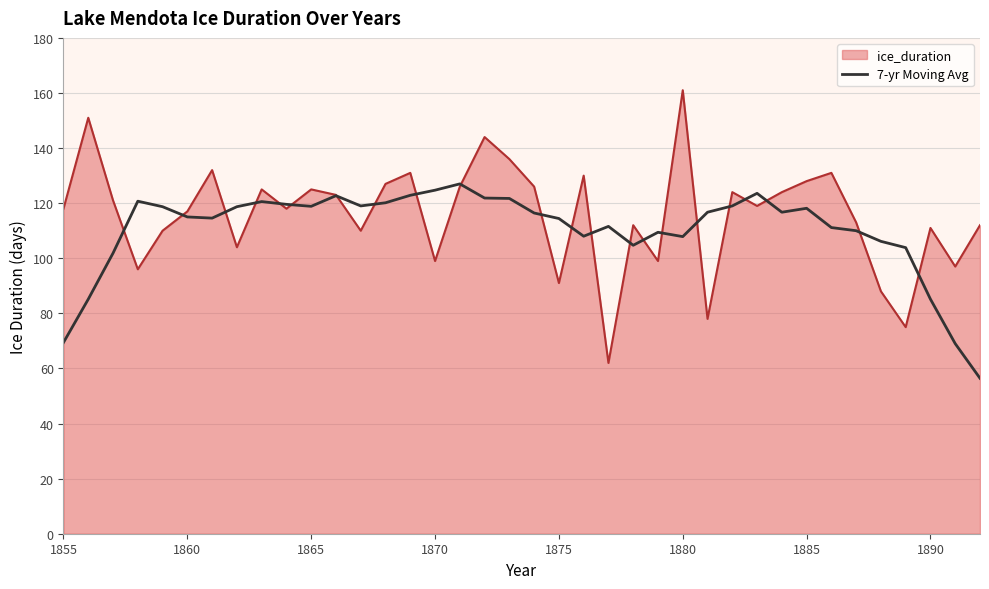

Rank the series by their maximum value, from lowest to highest.

7-yr Moving Avg, ice_duration